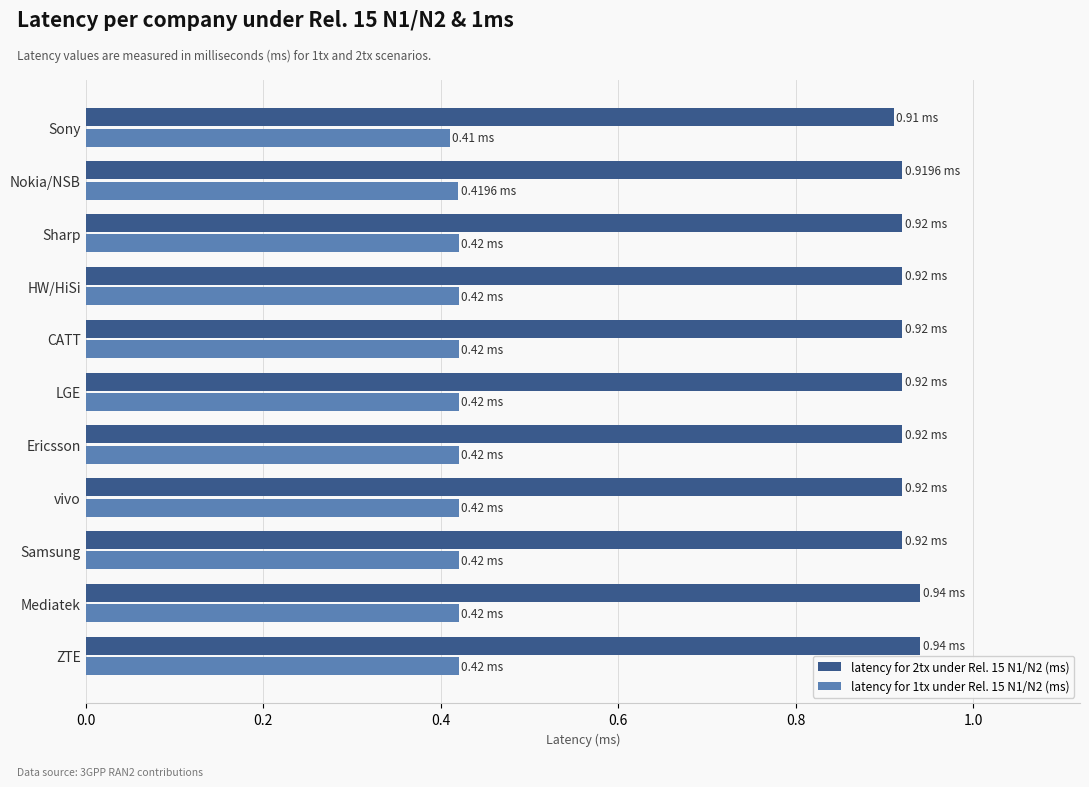

Rank the series at HW/HiSi from lowest to highest value.

latency for 1tx under Rel. 15 N1/N2 (ms), latency for 2tx under Rel. 15 N1/N2 (ms)